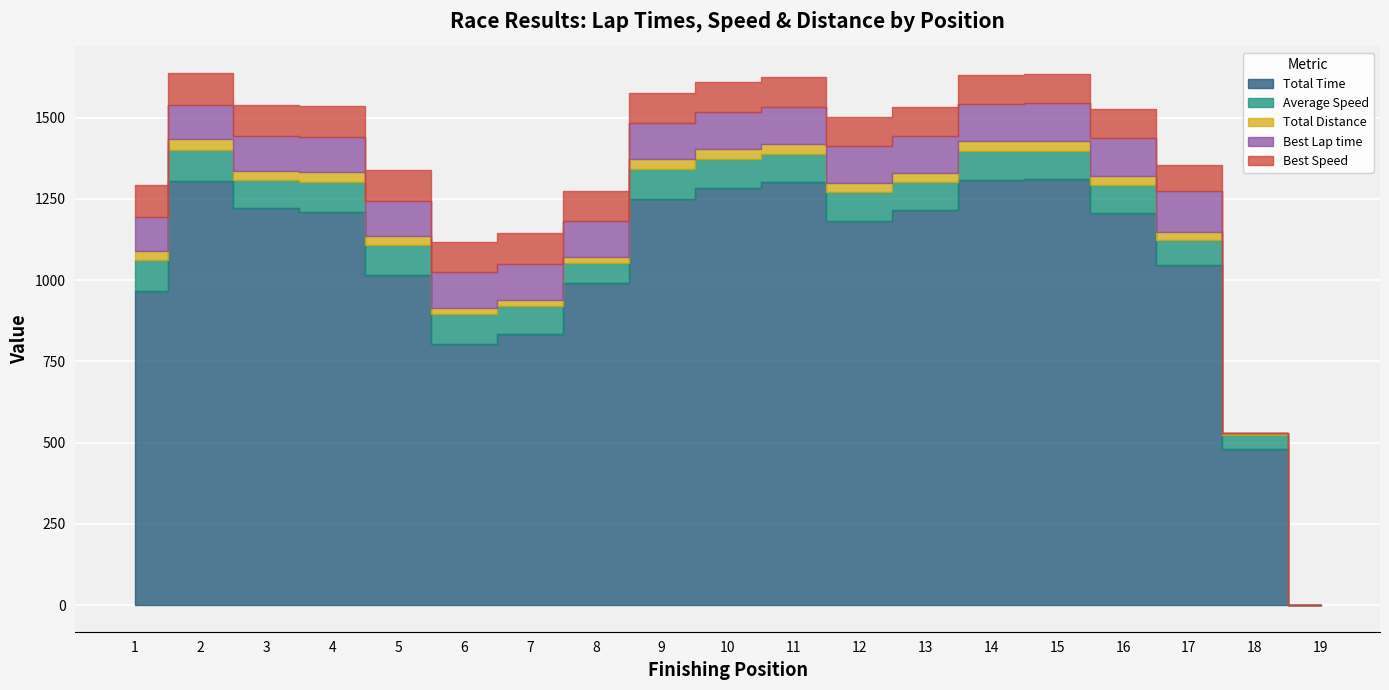

True or false: Best Lap time has more than 1 points higher than both neighbors.

False